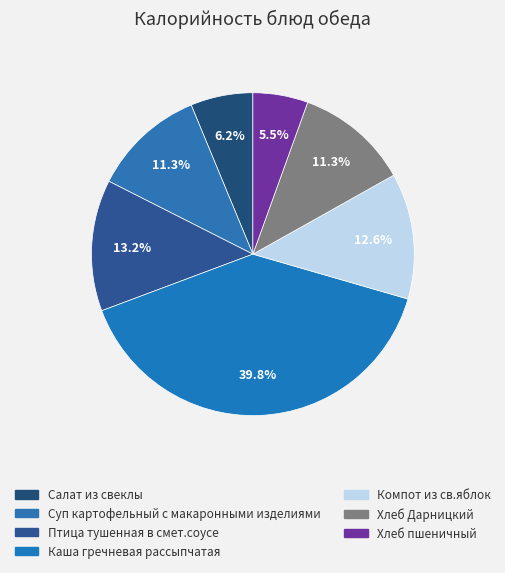

Combined, what portion of the pie is Суп картофельный с макаронными изделиями and Птица тушенная в смет.соусе?

24.5%